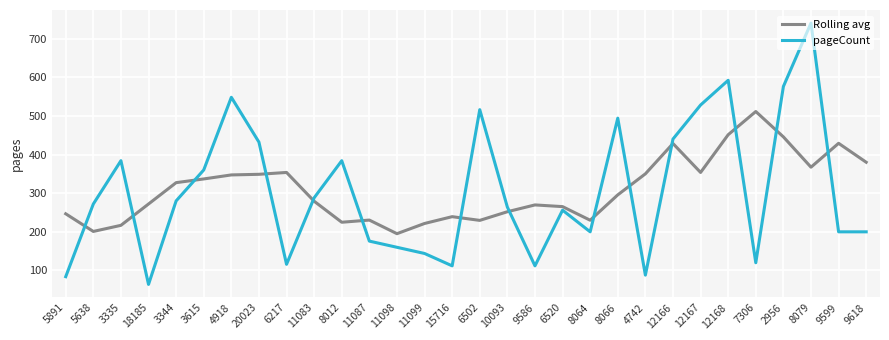

What position from the left is 11087?

12